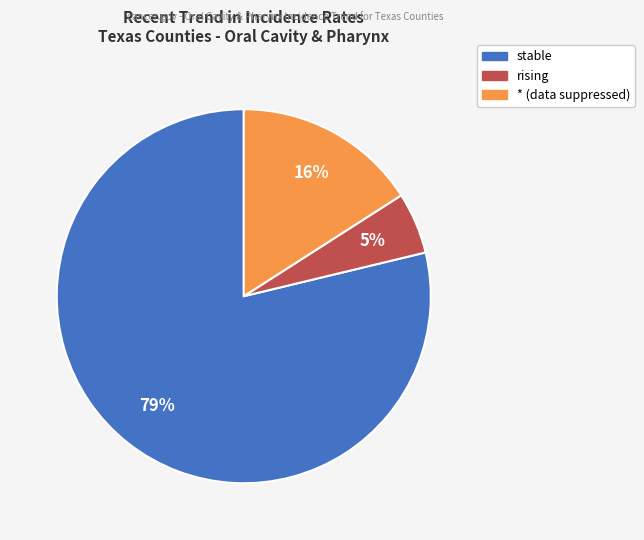

To the nearest percent, what is the average slice percentage?

33%